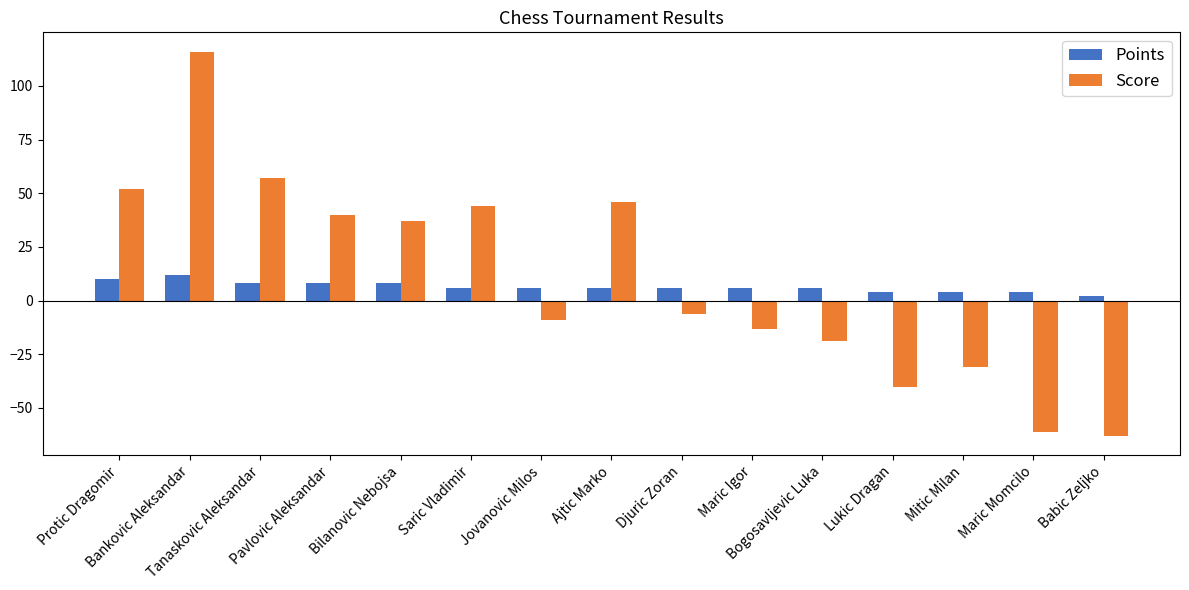

List the series in order of their peak value, lowest first.

Points, Score